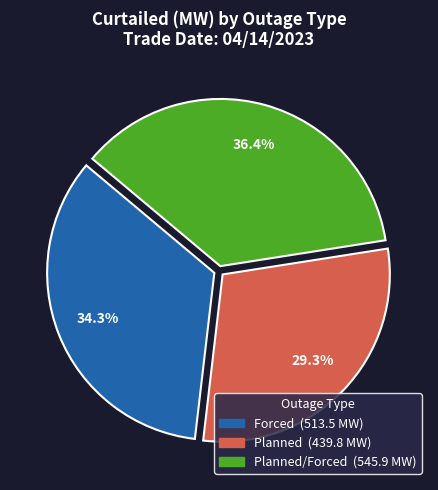

Is there a majority slice in this chart?

No